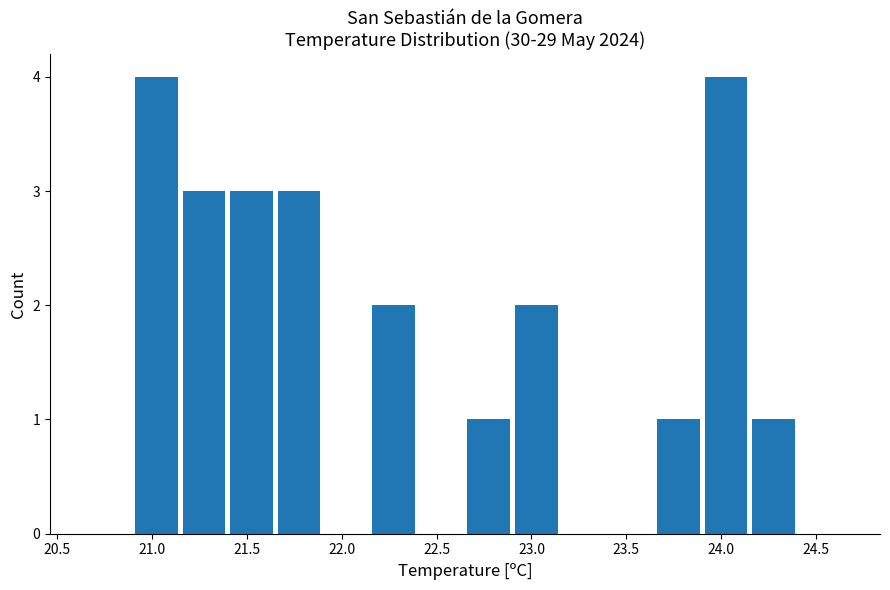

Reading left to right, transcribe this chart: for each bar, give the range it covers on the x-axis and its height. The values are not printed on the chart, so give them approximately, as read against the axis.

20.65 to 20.90: 0
20.90 to 21.15: 4
21.15 to 21.40: 3
21.40 to 21.65: 3
21.65 to 21.90: 3
21.90 to 22.15: 0
22.15 to 22.40: 2
22.40 to 22.65: 0
22.65 to 22.90: 1
22.90 to 23.15: 2
23.15 to 23.40: 0
23.40 to 23.65: 0
23.65 to 23.90: 1
23.90 to 24.15: 4
24.15 to 24.40: 1
24.40 to 24.65: 0